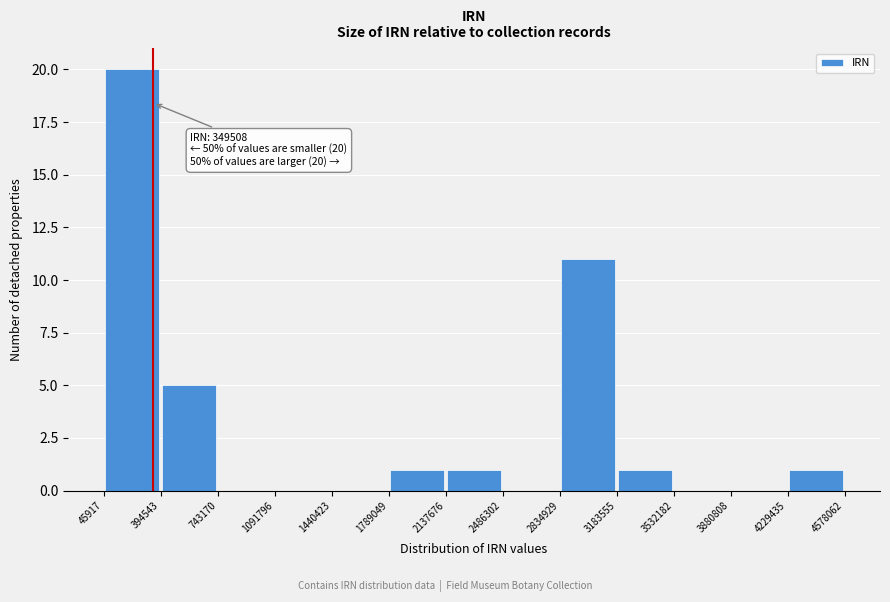

Over which range of the x-axis is the bar tallest?

45917 to 394543